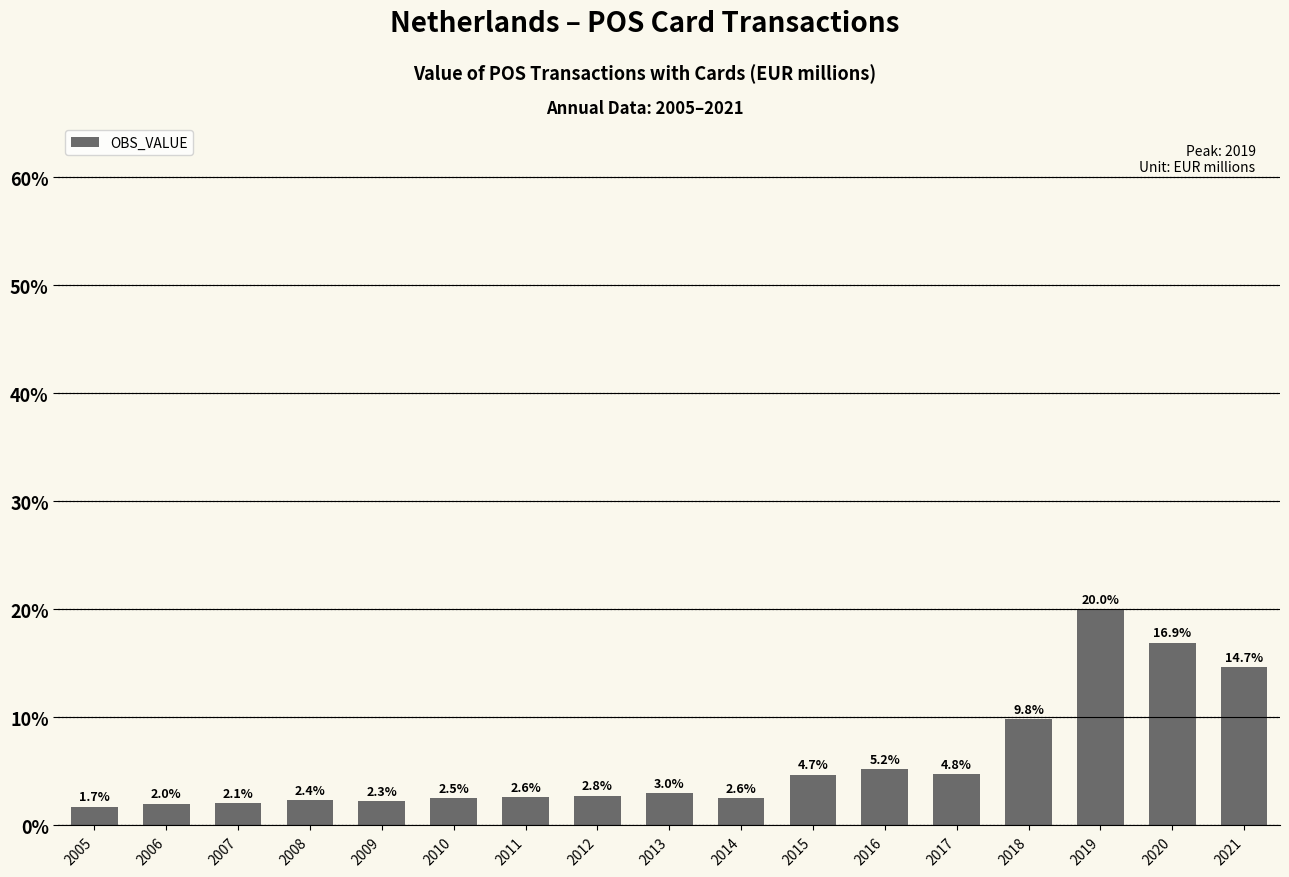

How many values are below 2?

1